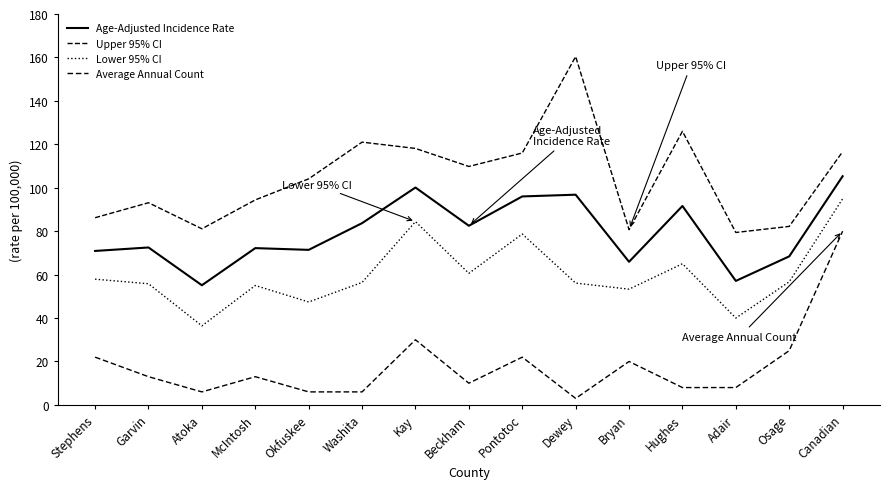

How many lines are shown in the chart?

4